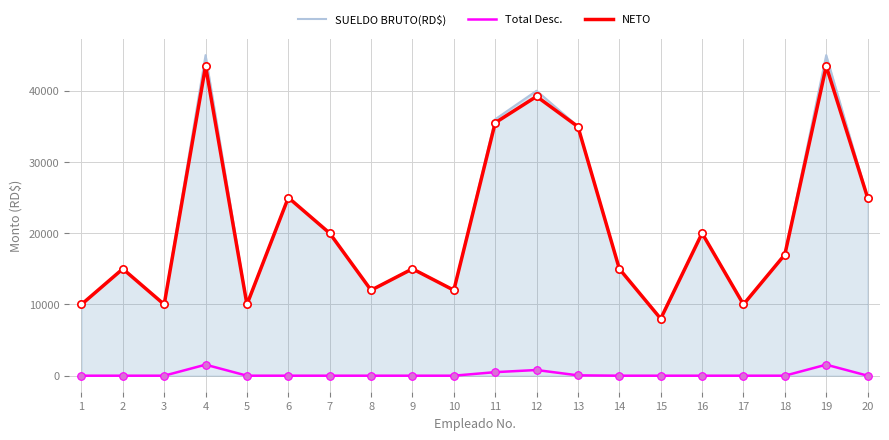

Is the value of SUELDO BRUTO(RD$) at 14 greater than the value of NETO at 19?

No